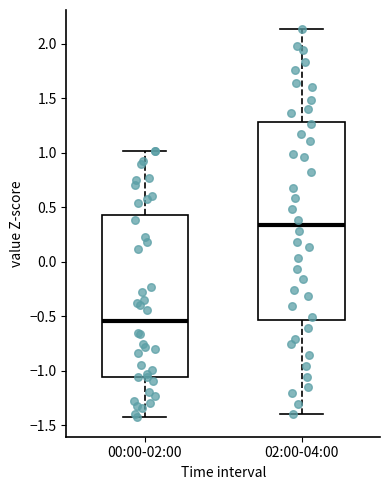

Reading left to right, transcribe this box plot: for each box, give where its median line is, the range the box spans, and where its two whiskers end, as read against the y-axis. The values are not printed on the chart, so give them approximately, as read against the axis.

00:00-02:00: median -0.55, box -1.05 to 0.45, whiskers -1.45 to 1.00
02:00-04:00: median 0.35, box -0.55 to 1.30, whiskers -1.40 to 2.15